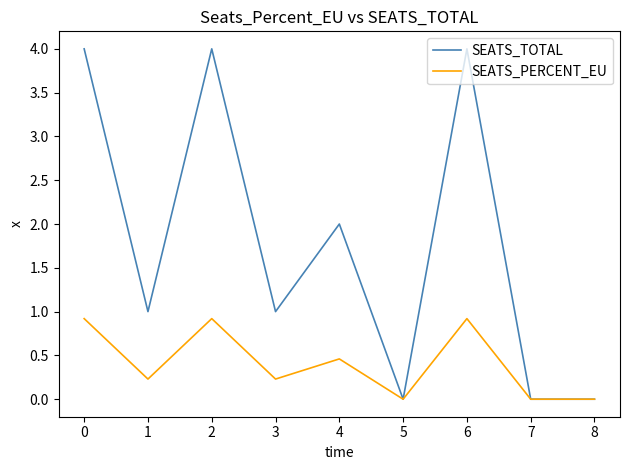

Is the value of SEATS_PERCENT_EU at 1 greater than the value of SEATS_TOTAL at 6?

No